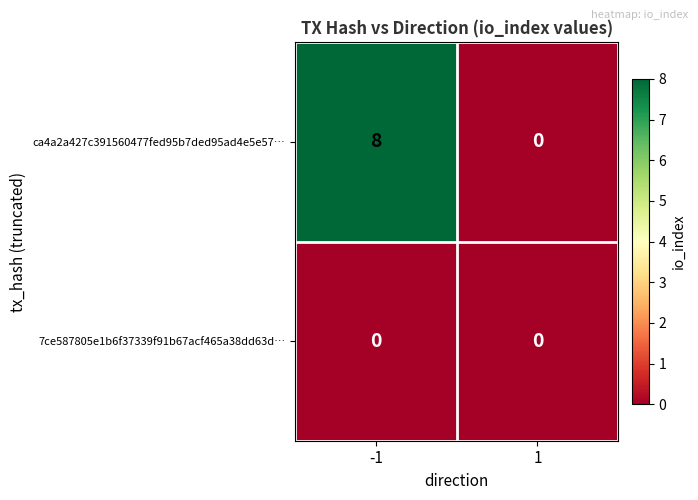

Reading left to right, what are all the values shown in this chart?

ca4a2a427c391560477fed95b7ded95ad4e5e57…: -1=8	1=0
7ce587805e1b6f37339f91b67acf465a38dd63d…: -1=0	1=0